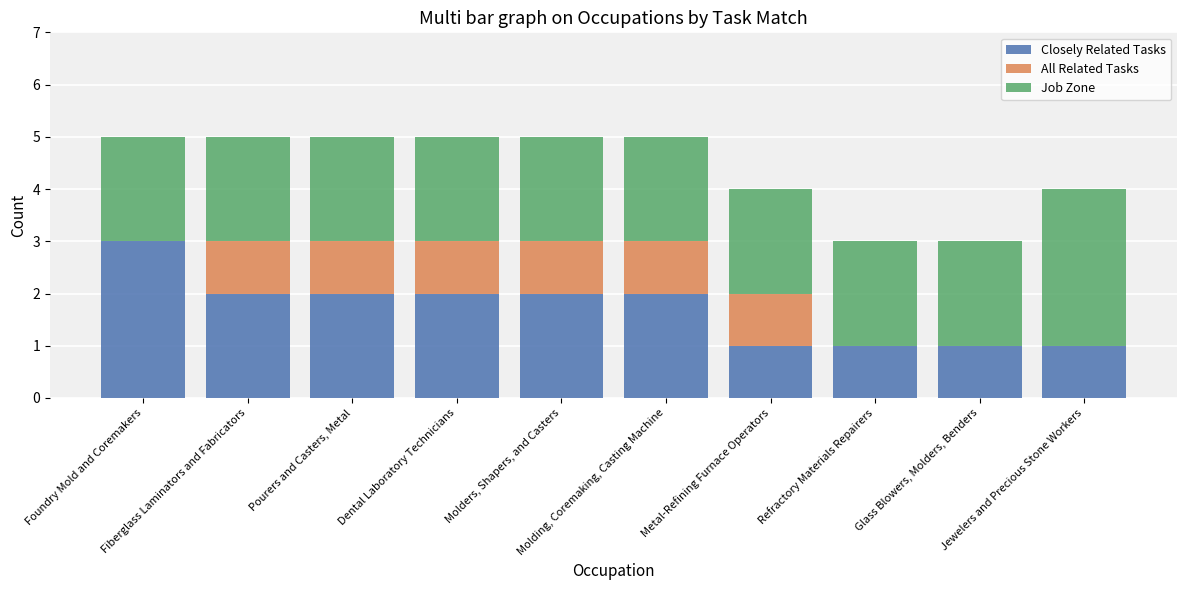

What is the highest value of the Closely Related Tasks series?

3